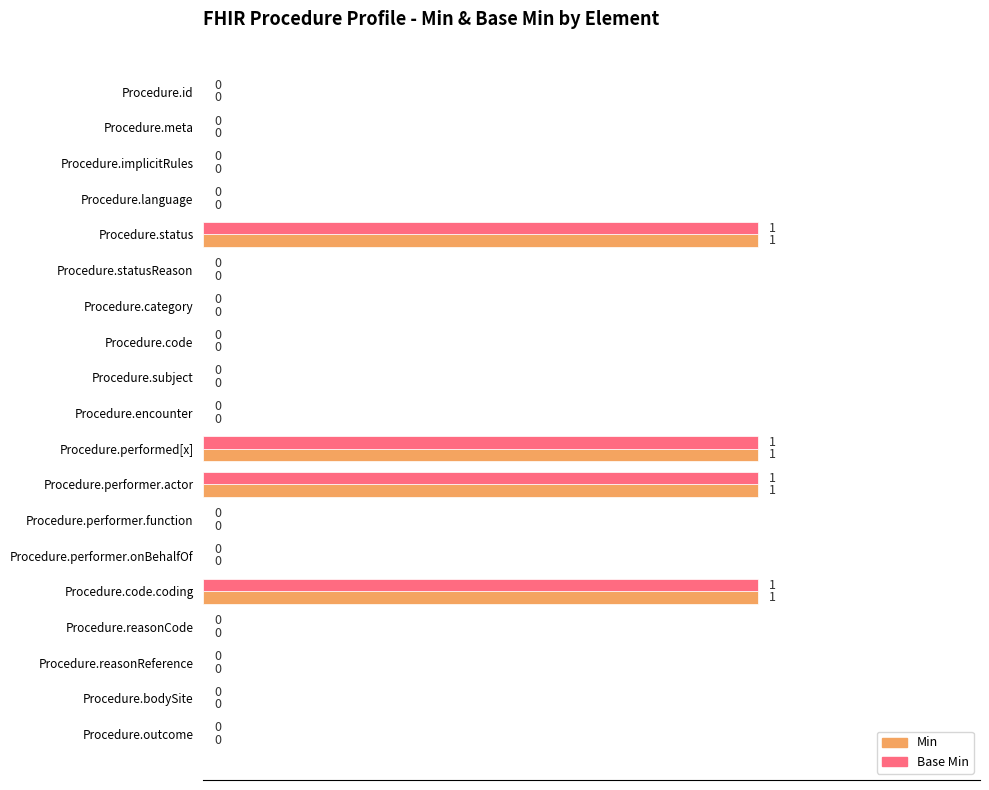

What is the sum of all Base Min values?

4